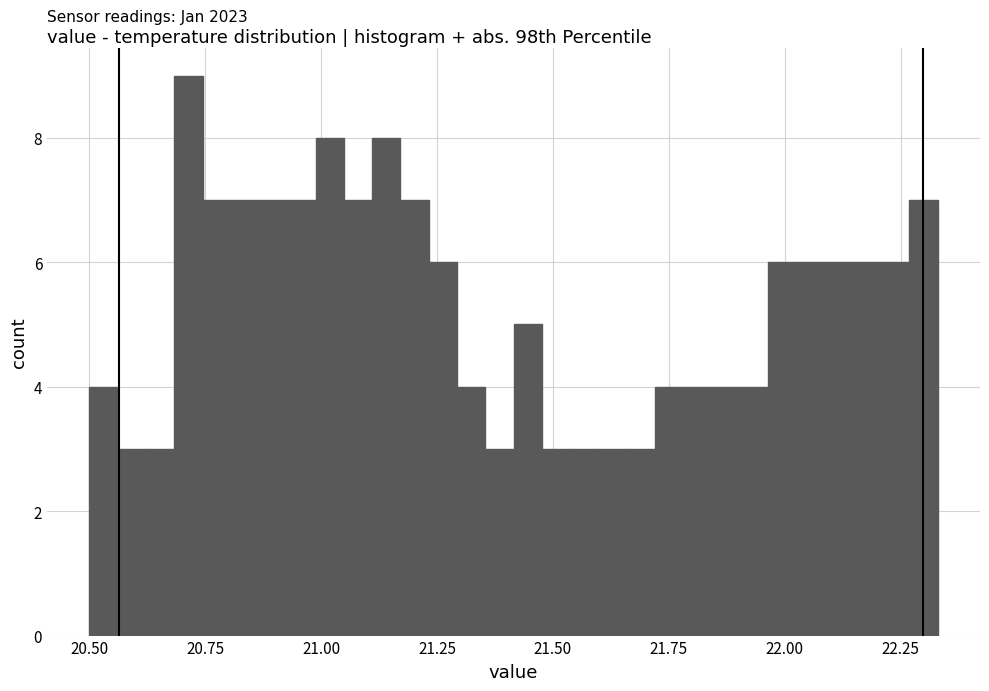

Read against the x-axis, roughly where is the centre of the tallest bar?

20.70